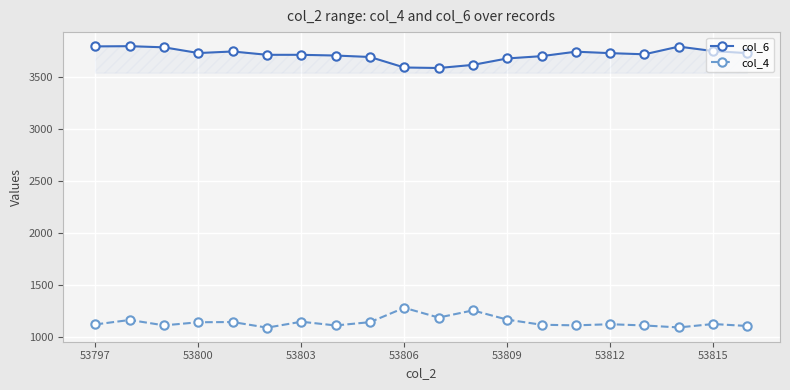

How many distinct data groups are displayed?

2